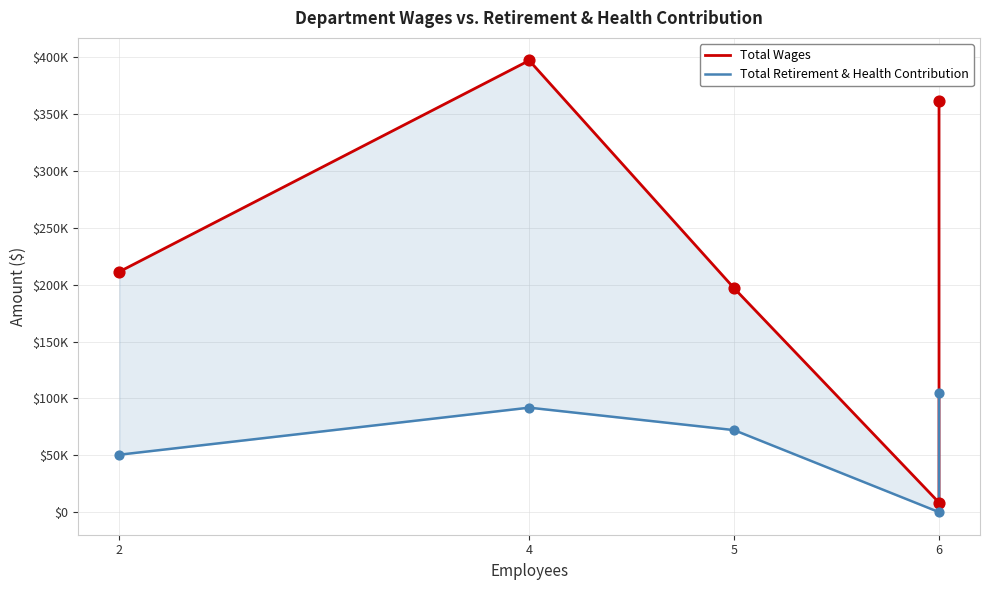

At how many categories does at least one series exceed 90207?

4